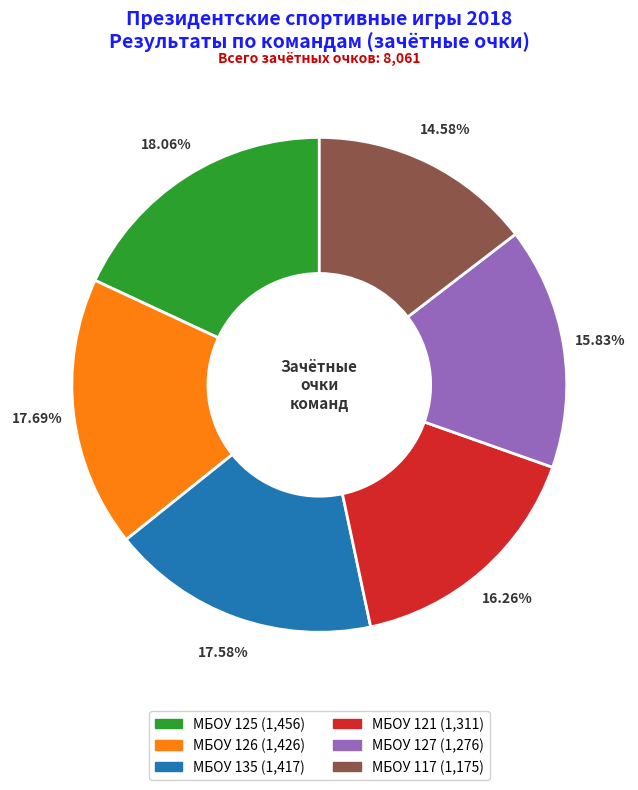

To the nearest percent, what is the combined percentage of МБОУ 135 and МБОУ 117?

32%